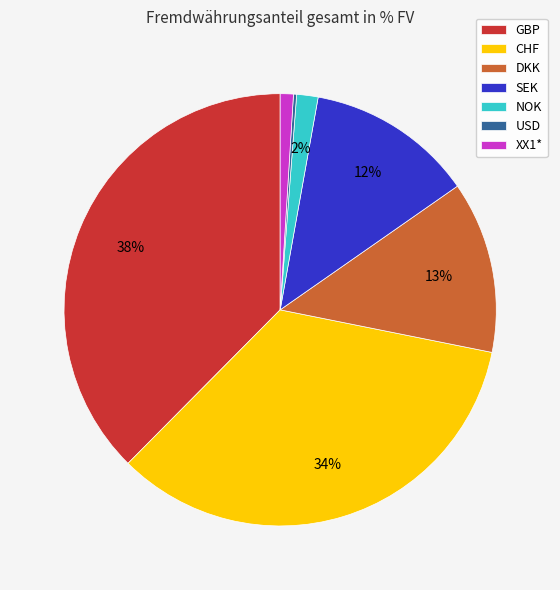

Does XX1* represent more than half of the total?

No